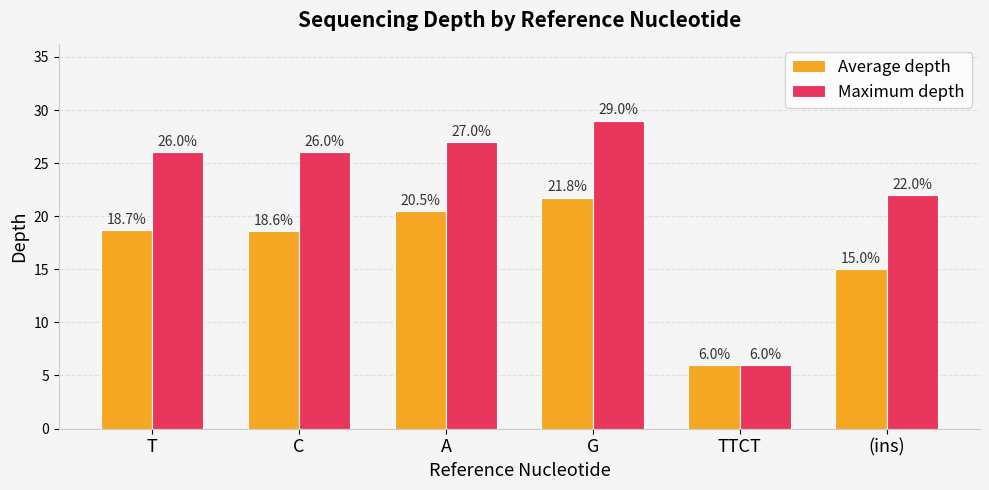

Which series changed the most between T and A?

Average depth